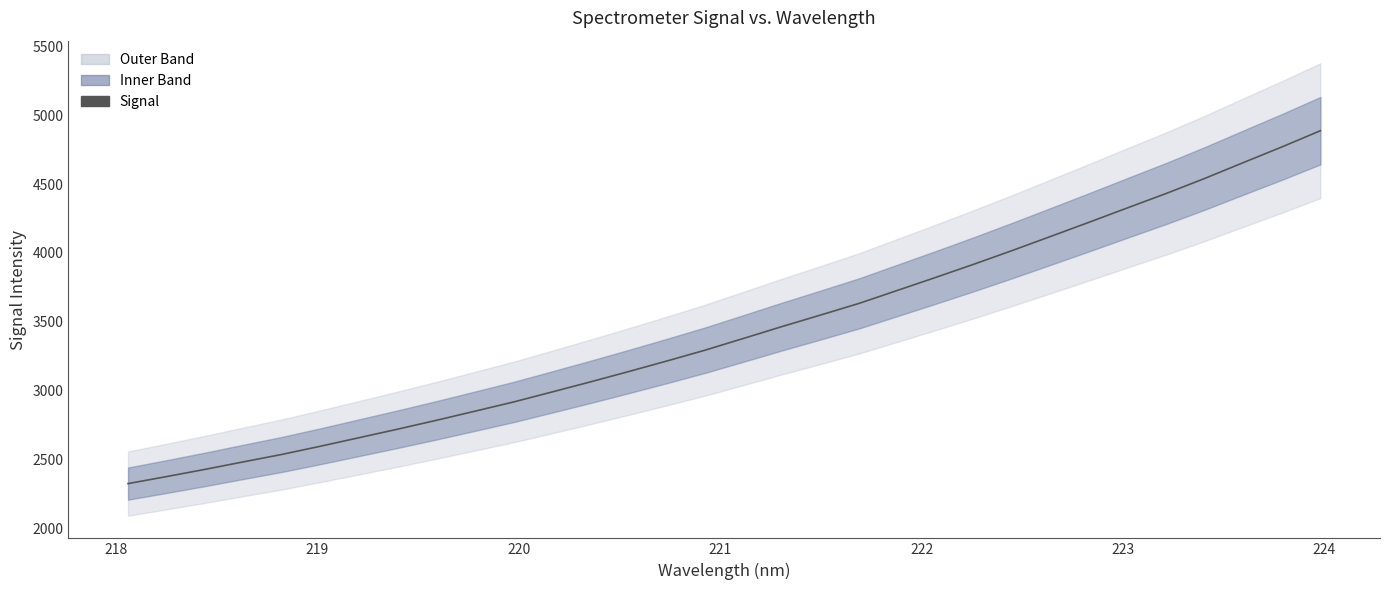

The chart shows a value of 4067.2 at 222. True or false?

False